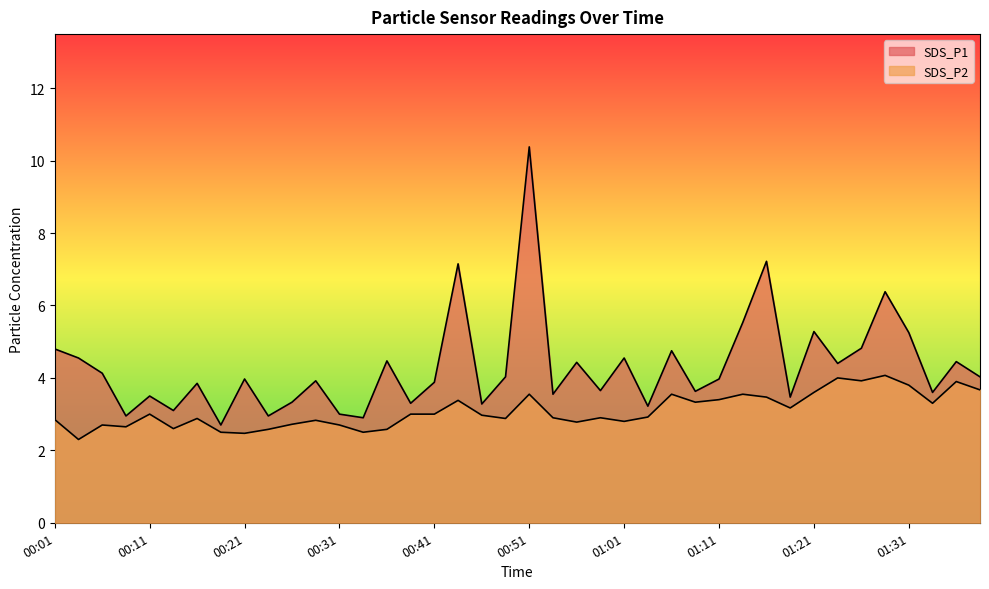

Which series has the widest spread of values?

SDS_P1